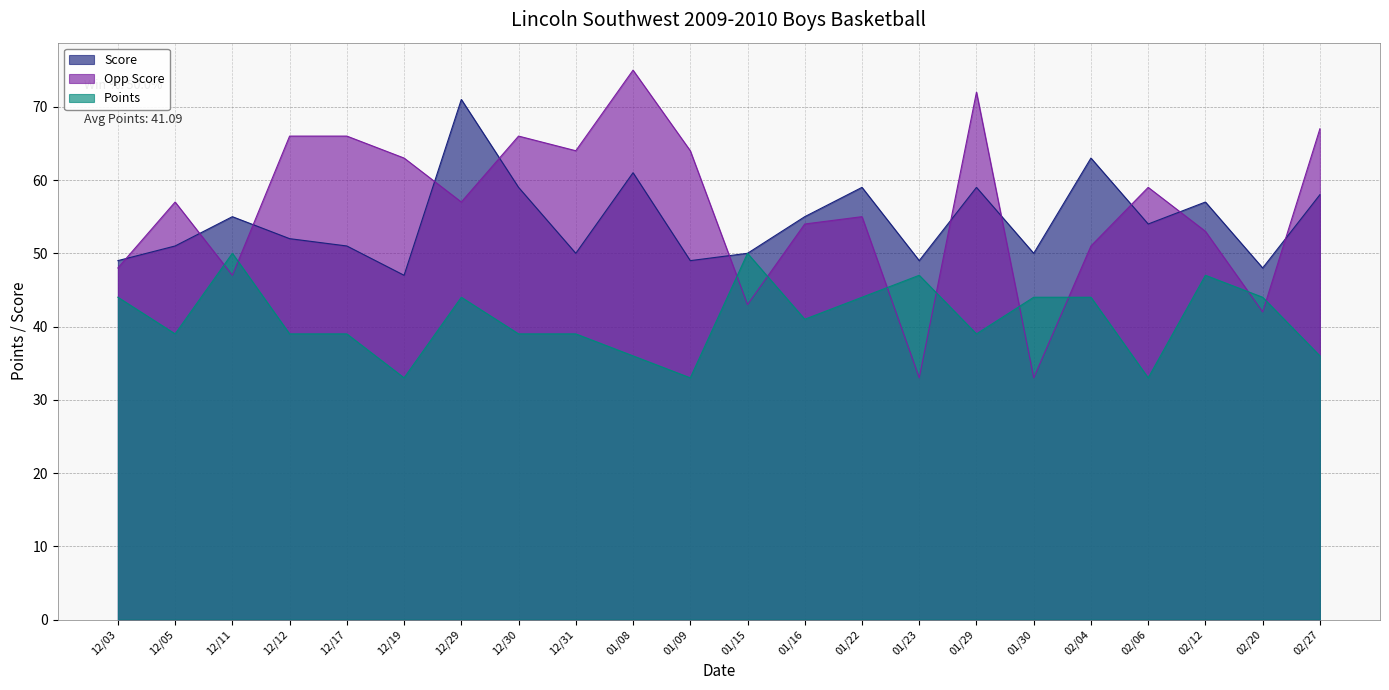

Which label corresponds to the smallest value in the chart?

01/23